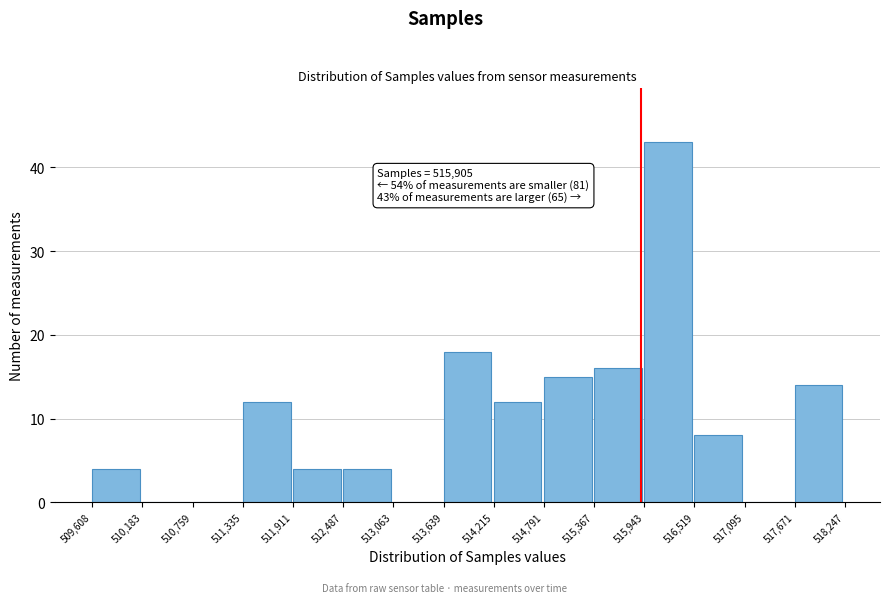

Which range on the x-axis has the tallest bar?

515,943 to 516,519